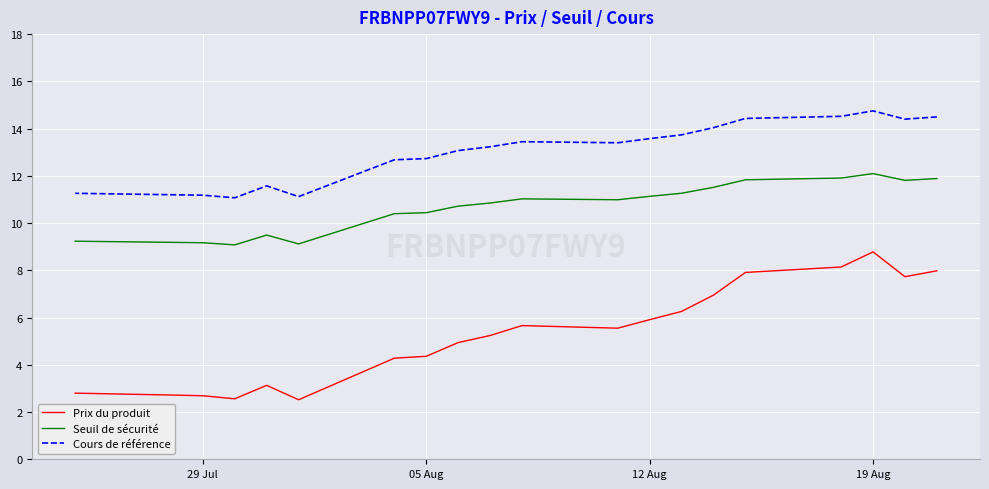

How many lines are shown in the chart?

3